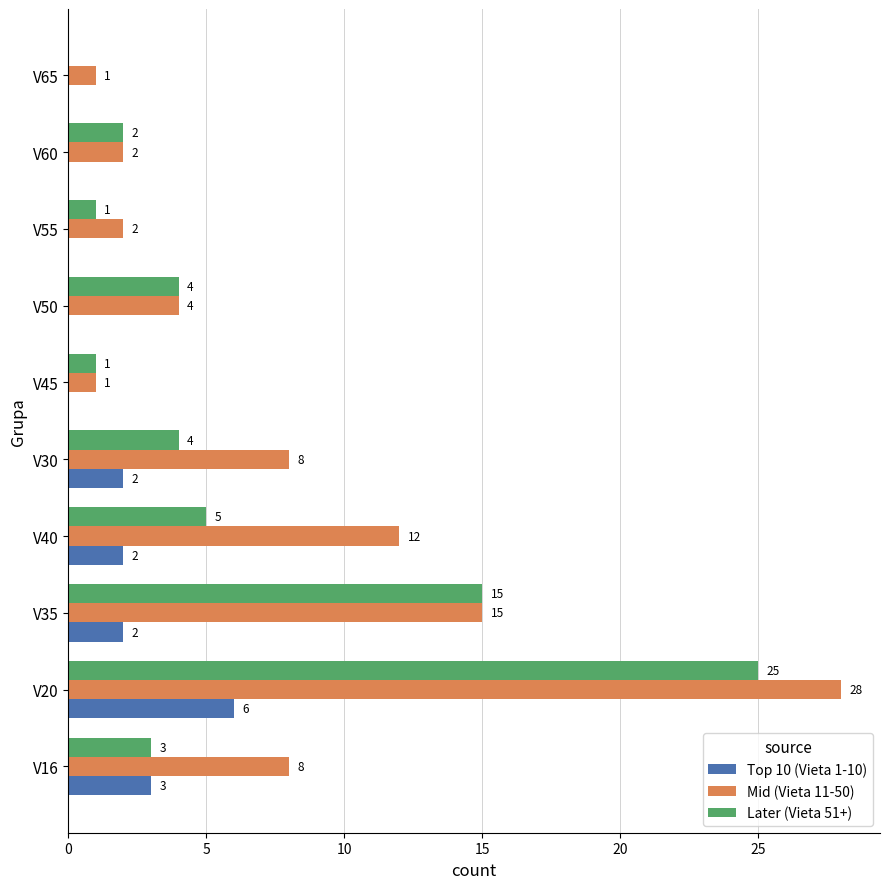

Which series has the largest range (max minus min)?

Mid (Vieta 11-50)